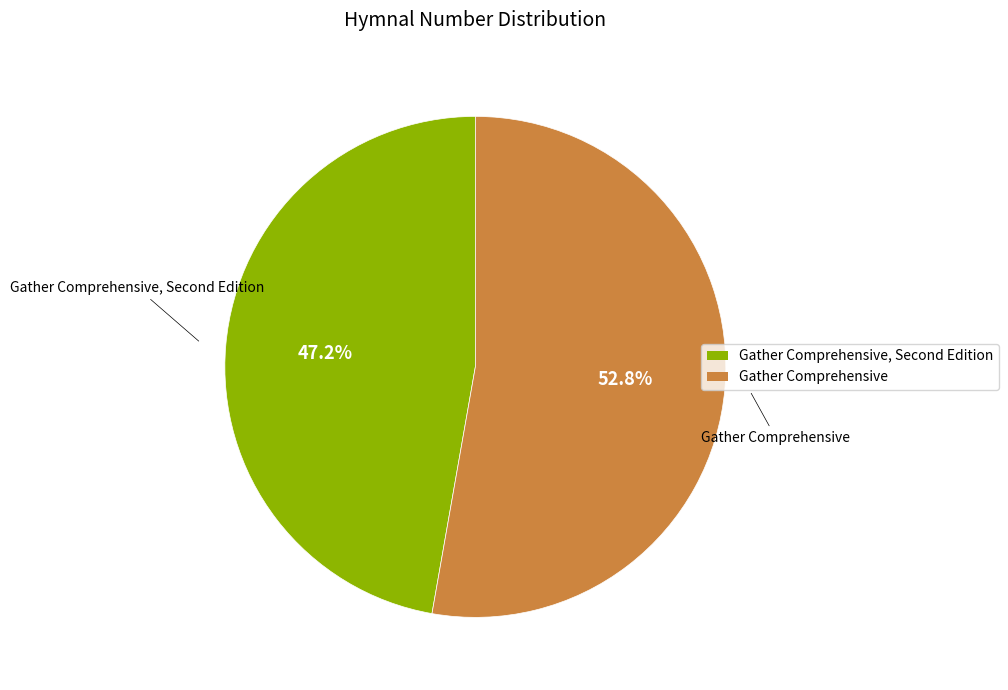

Is there a majority slice in this chart?

Yes